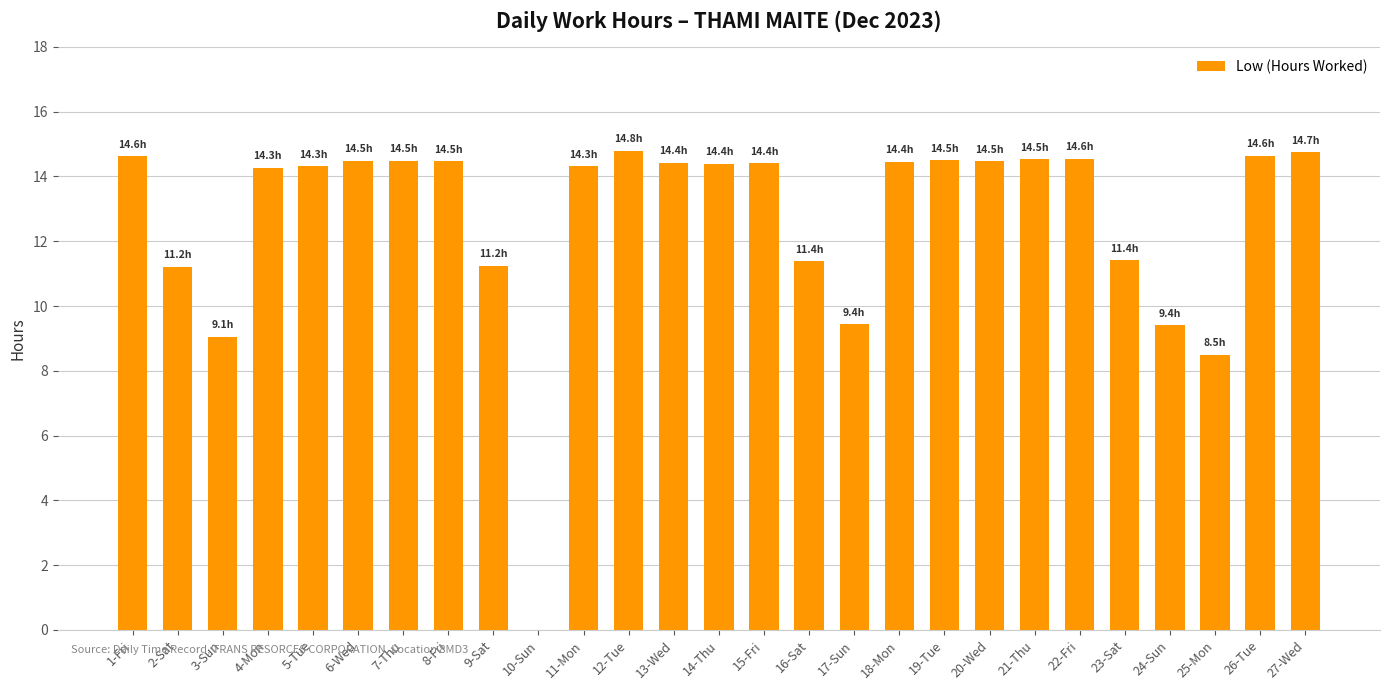

True or false: the data shows 14.5 at 19-Tue.

True